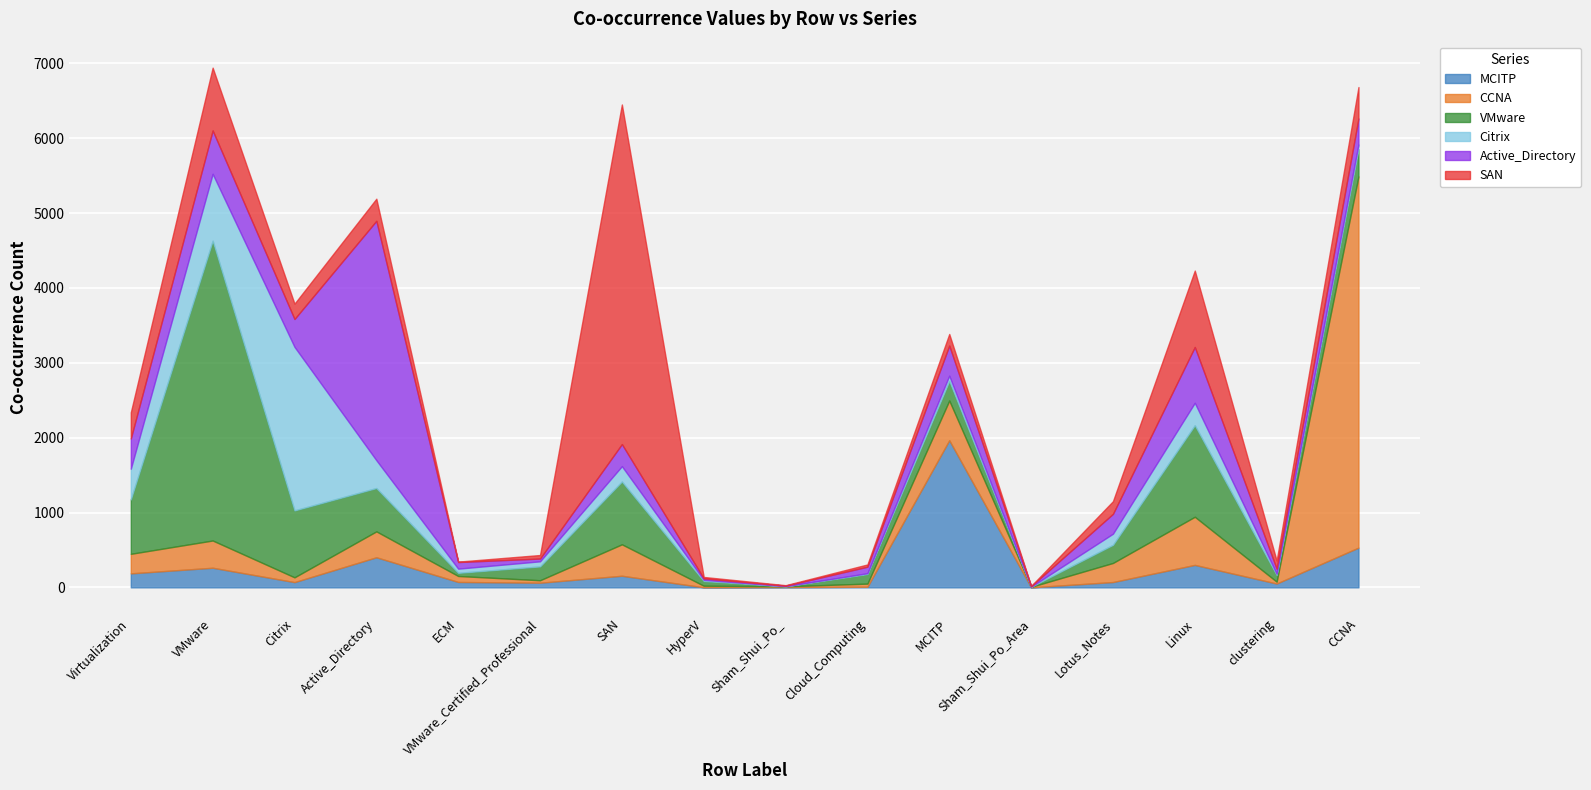

What is the label of the 2nd point from the left?

VMware